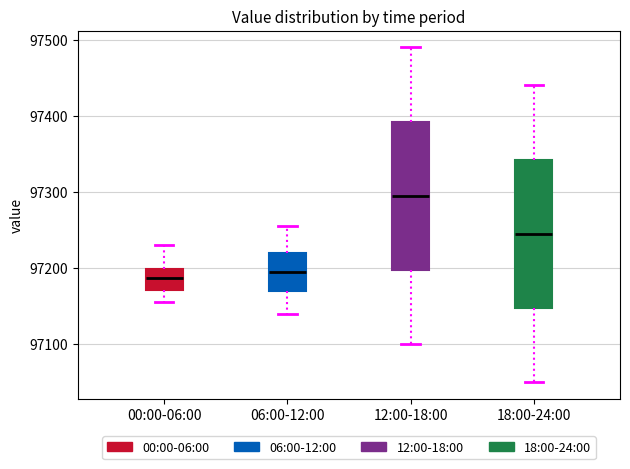

Reading left to right, read every box against the y-axis: the position of its median line, the range the box covers, and the ends of its whiskers. The values are not printed on the chart, so give them approximately, as read against the axis.

00:00-06:00: median 97190, box 97170 to 97200, whiskers 97160 to 97230
06:00-12:00: median 97200, box 97170 to 97220, whiskers 97140 to 97260
12:00-18:00: median 97300, box 97200 to 97390, whiskers 97100 to 97490
18:00-24:00: median 97250, box 97150 to 97340, whiskers 97050 to 97440